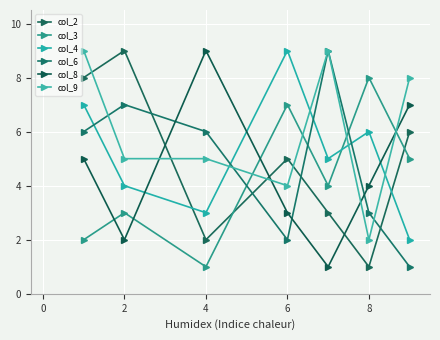

Reading left to right, transcribe all the data shown in this chart.

col_2: 8	9	2	5	3	1	6
col_3: 2	3	1	7	4	8	5
col_4: 7	4	3	9	5	6	2
col_6: 6	7	6	2	9	3	1
col_8: 5	2	9	3	1	4	7
col_9: 9	5	5	4	9	2	8